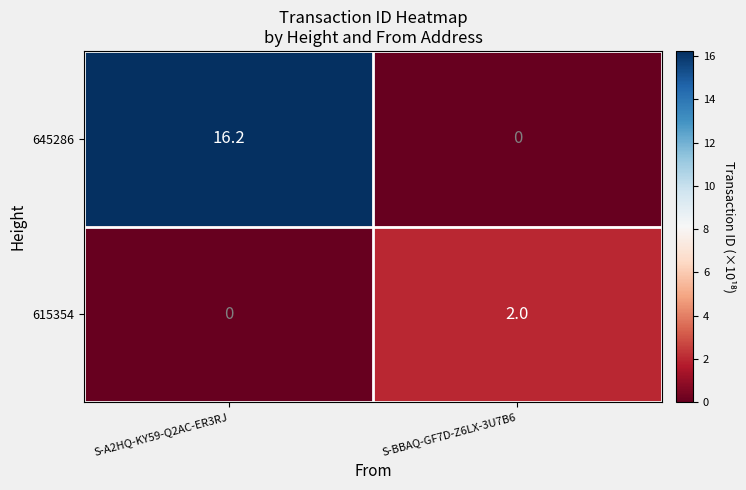

What is the total value across all series at S-A2HQ-KY59-Q2AC-ER3RJ?

16.2